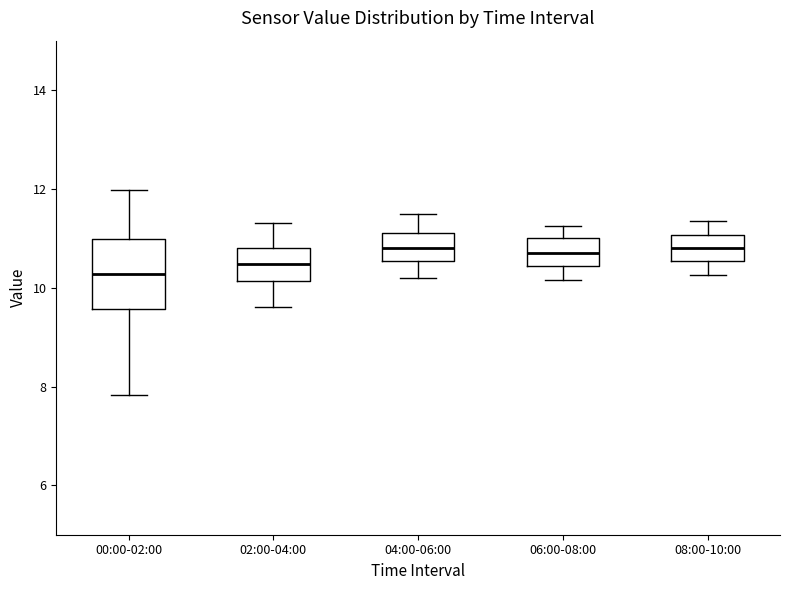

Where does the median line of the box for 02:00-04:00 sit on the y-axis? The values are not printed on the chart, so give them approximately, as read against the axis.

10.4